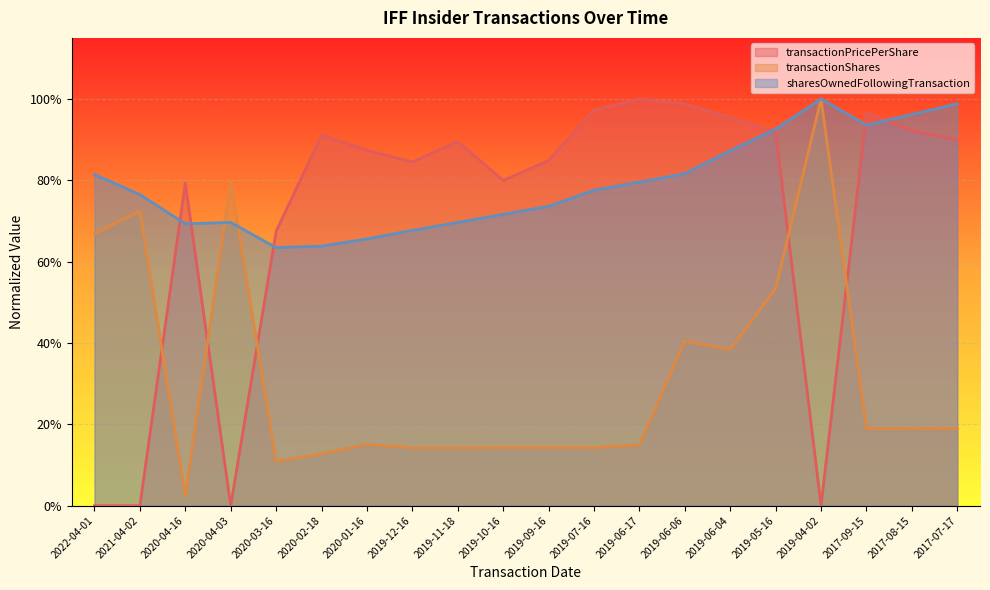

How many times do sharesOwnedFollowingTransaction and transactionPricePerShare cross each other?

6